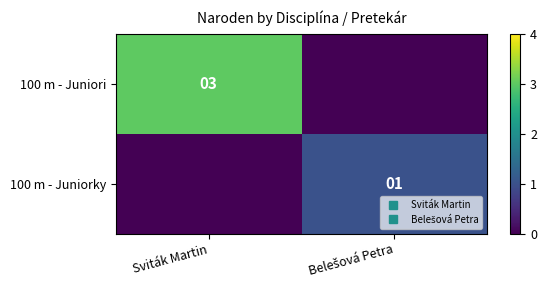

What is the maximum value for 100 m - Juniorky?

1